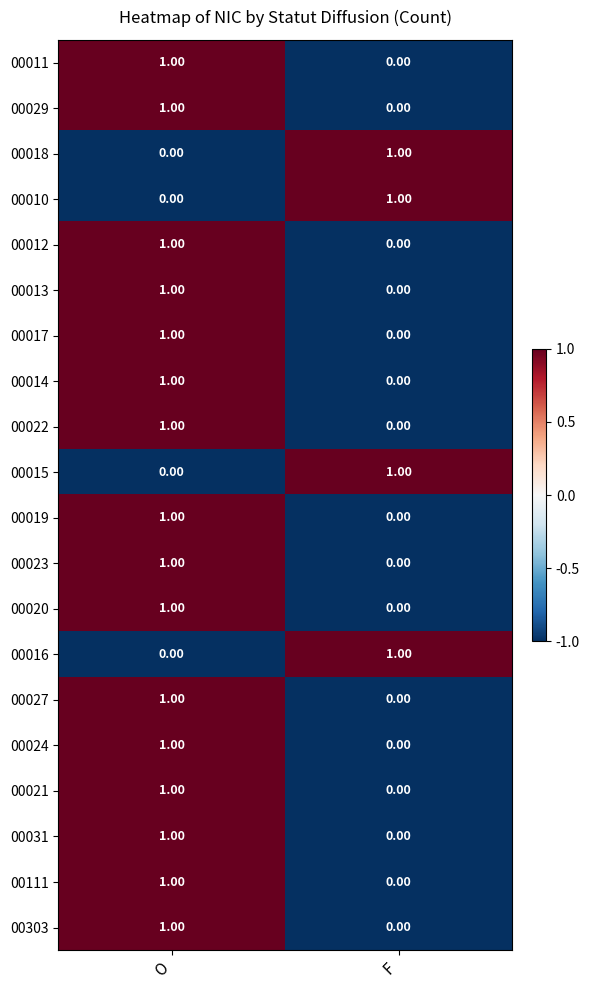

At which label does 00022 reach its peak?

O